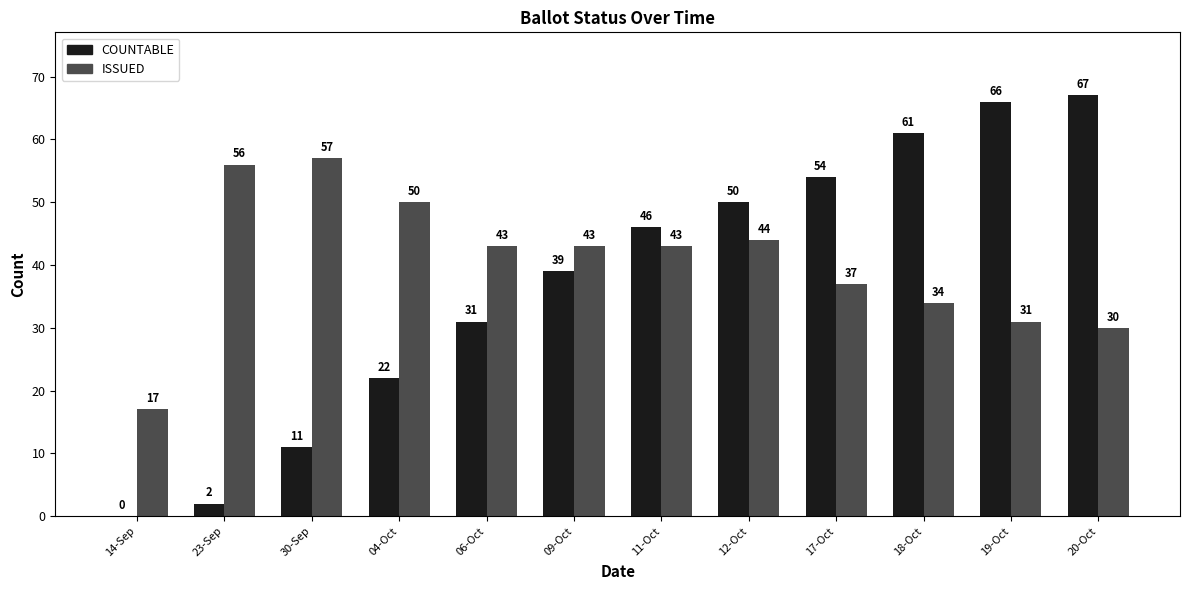

Between 30-Sep and 11-Oct, which series saw the biggest shift?

COUNTABLE